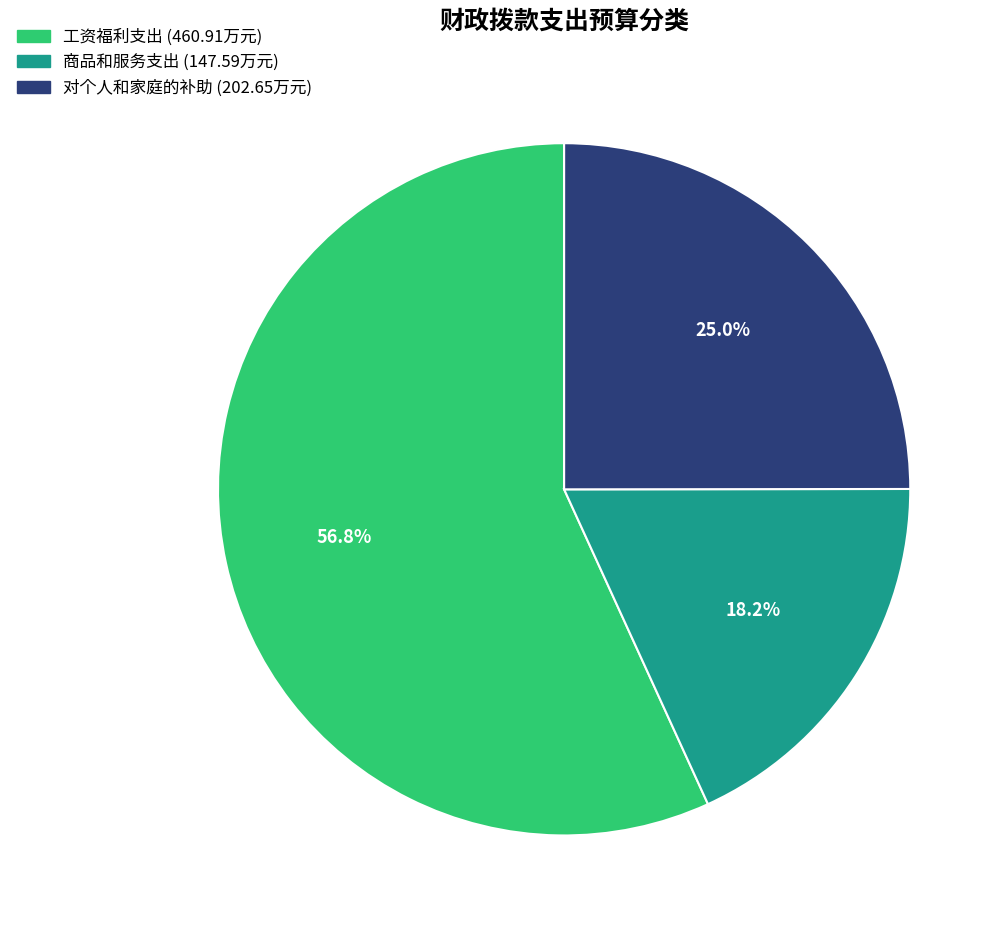

To the nearest percent, what percentage of the pie is 工资福利支出?

57%